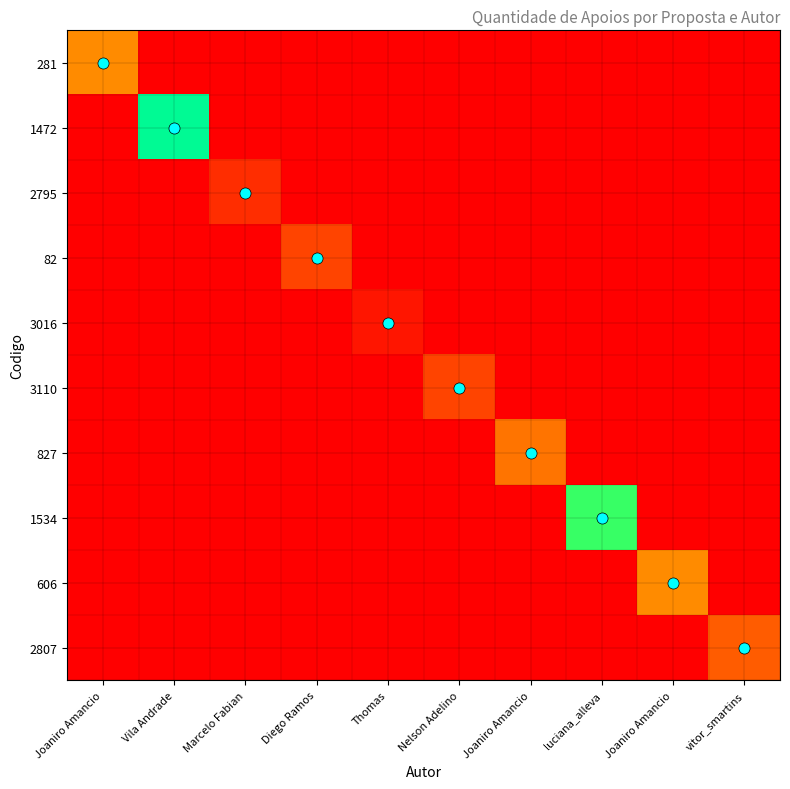

Which has a higher value, Joaniro Amancio or Thomas?

Joaniro Amancio